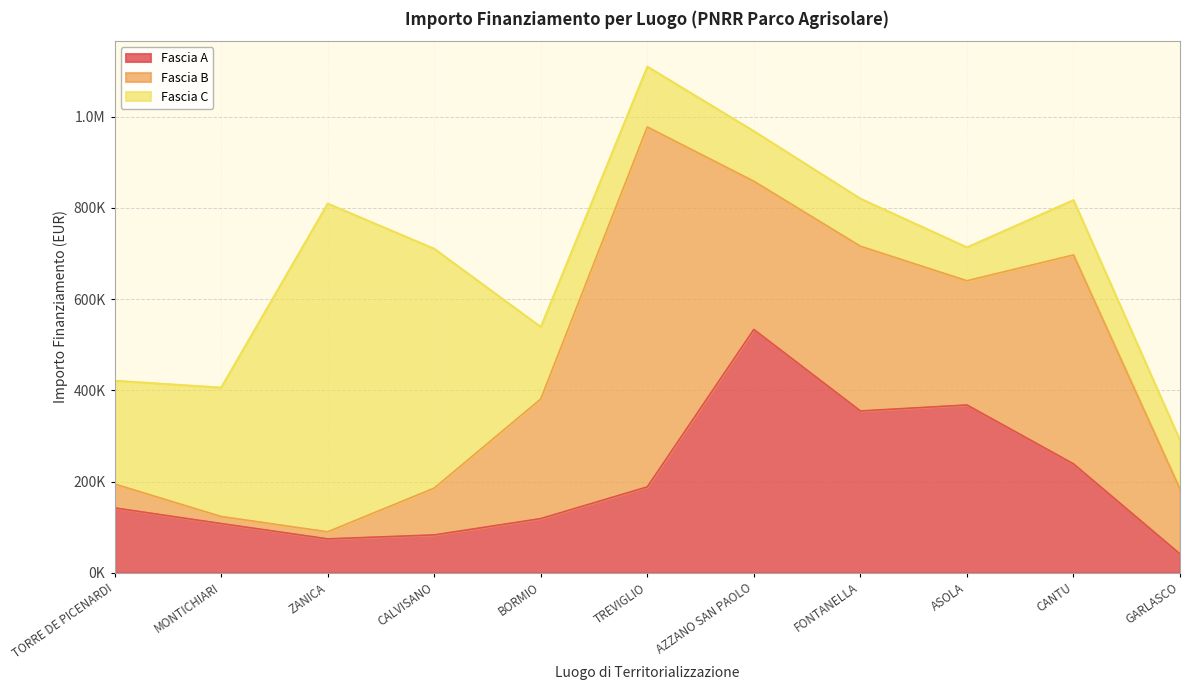

How many distinct data groups are displayed?

3